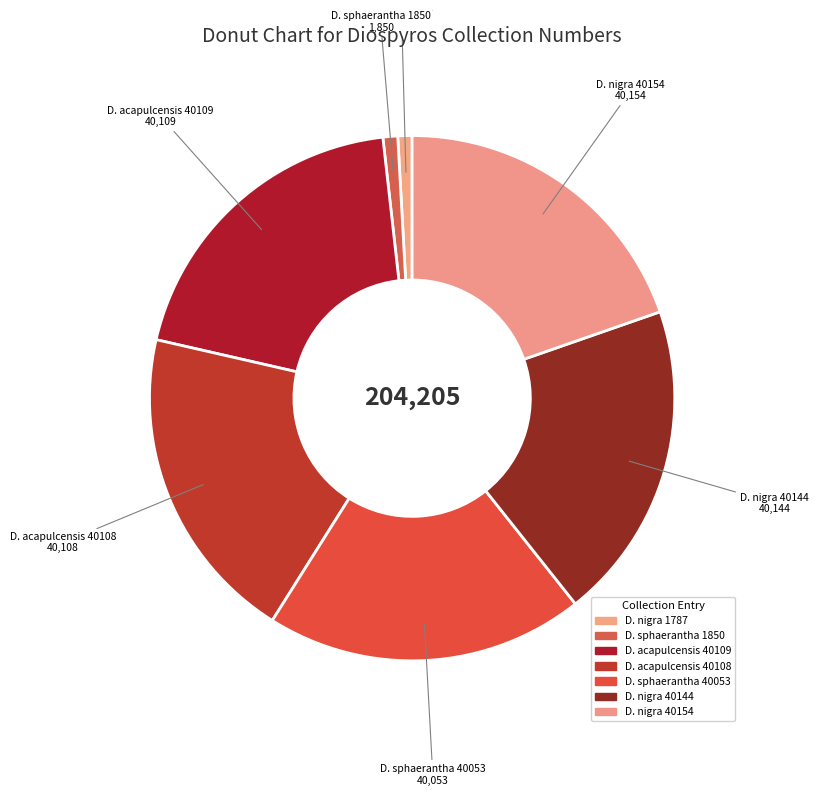

To the nearest percent, what is the difference between the largest and smallest slice percentages?

19%